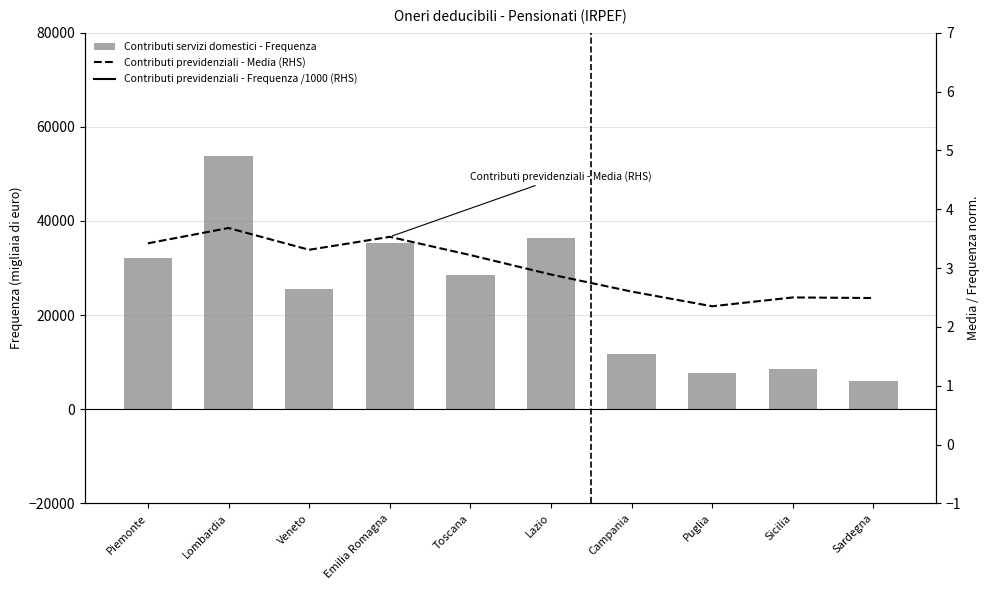

How many groups of bars are there?

10